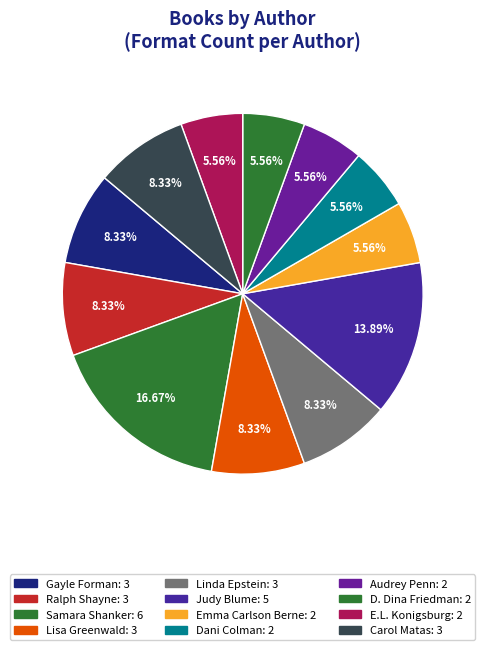

Is Ralph Shayne the majority of the pie?

No